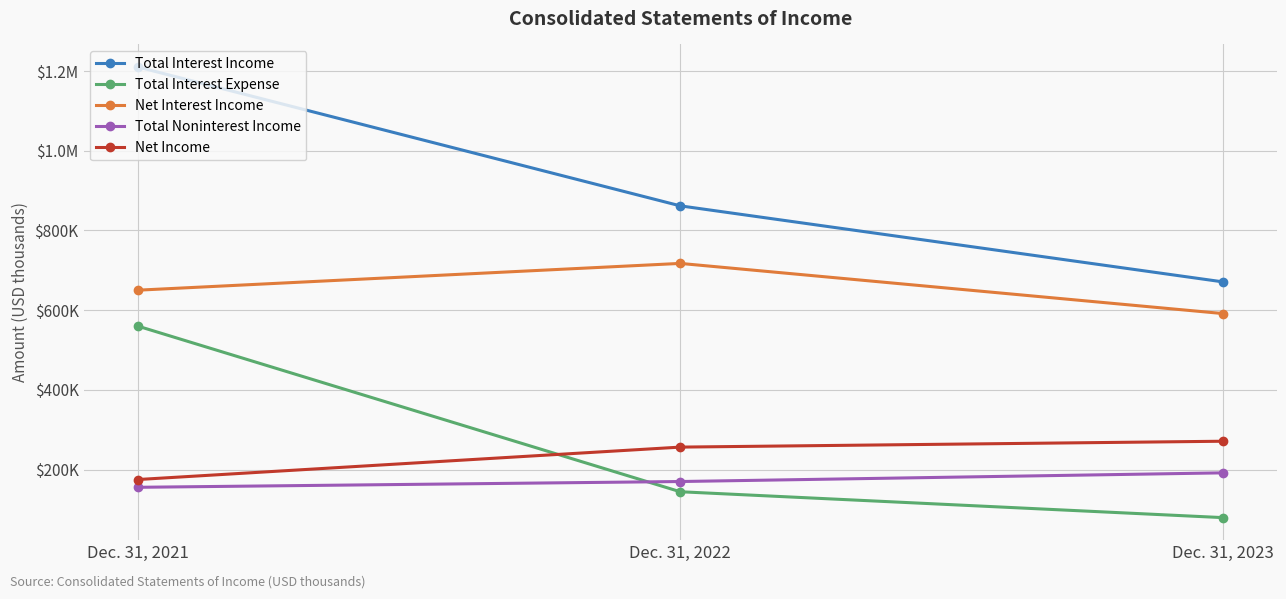

What is the value of the Net Income point at the 1st from the left?

175057